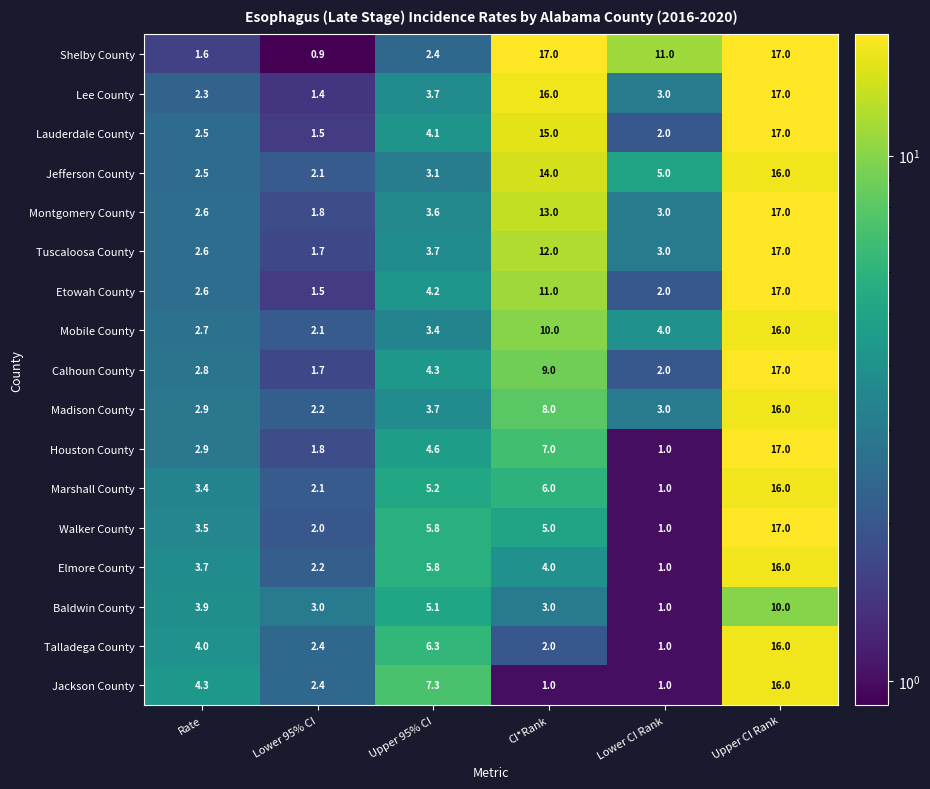

Which series has the widest spread of values?

Shelby County